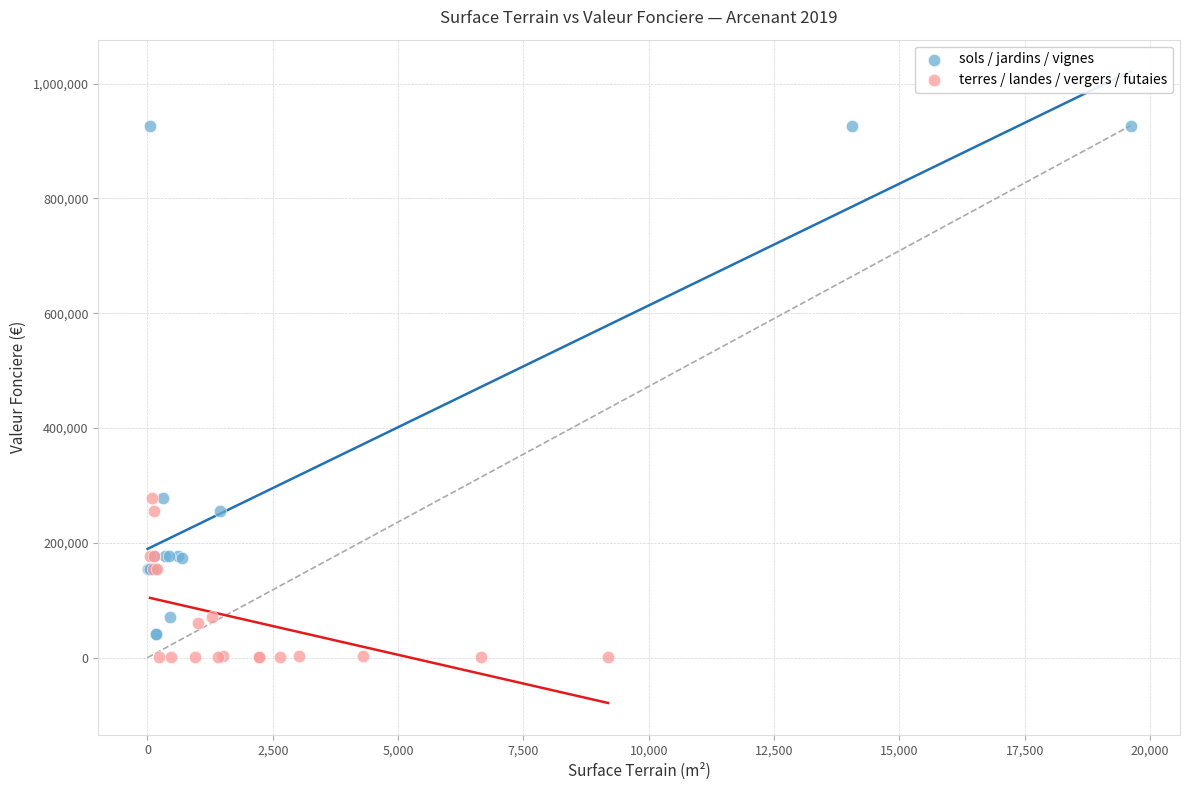

Which series reaches the maximum Y coordinate?

sols / jardins / vignes